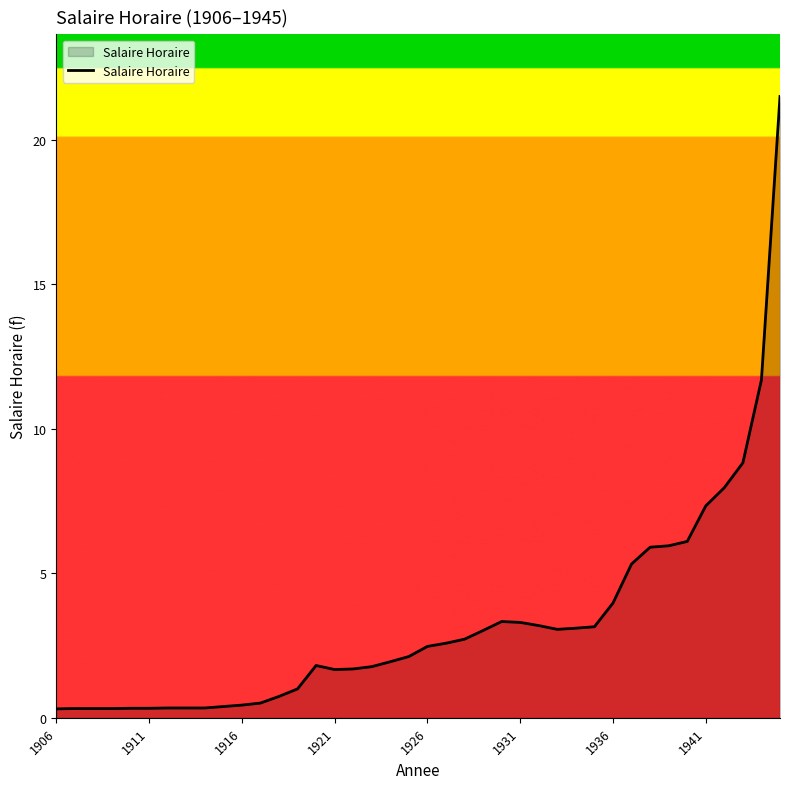

What is the maximum value shown in the chart?

21.5